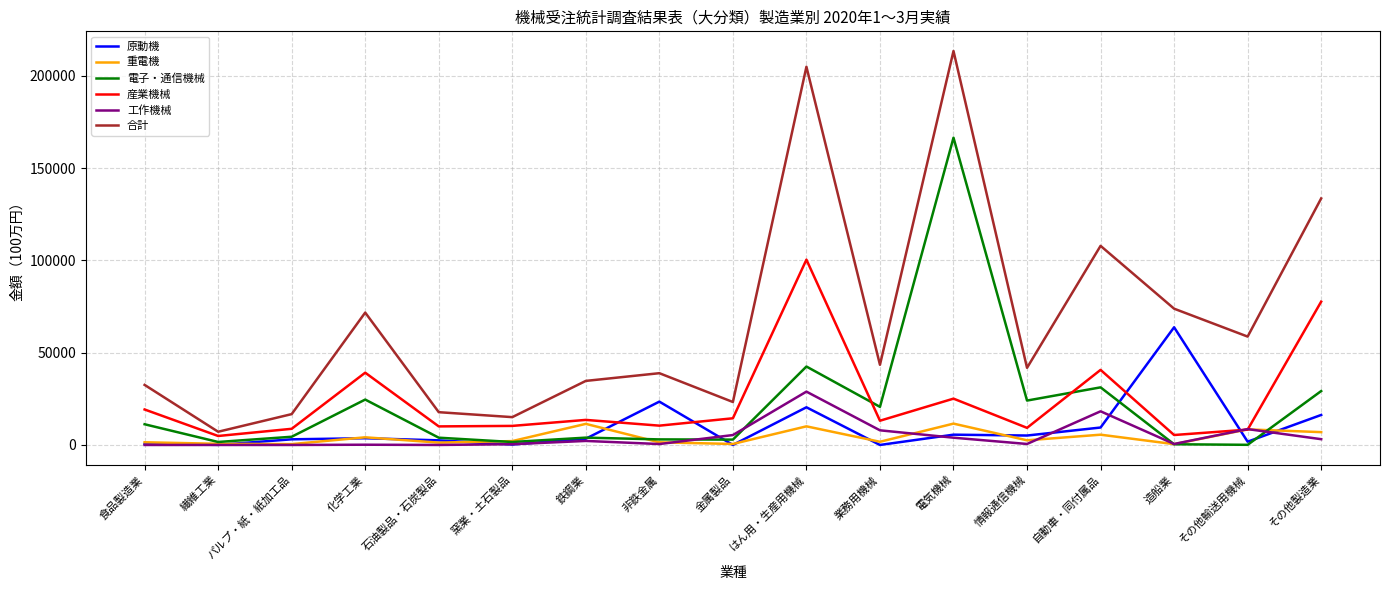

Which series has the largest range (max minus min)?

合計